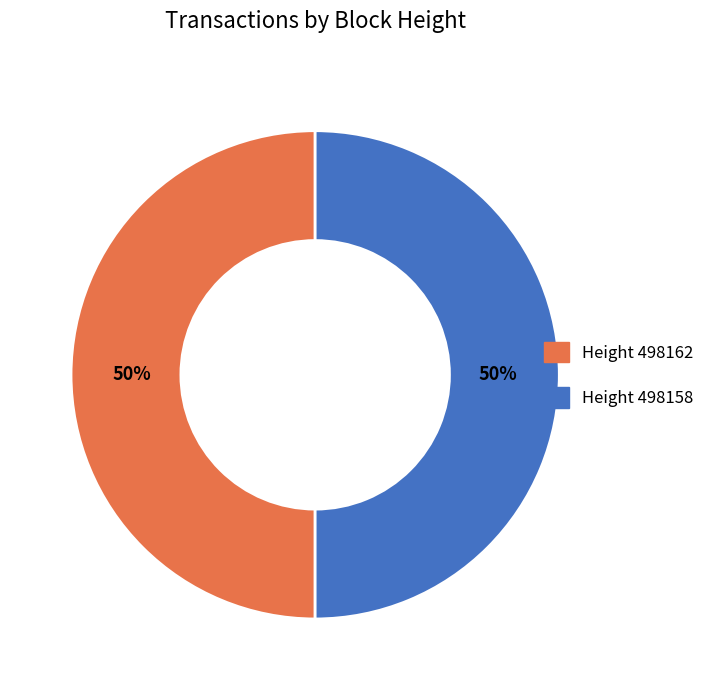

To the nearest percent, what is the average slice percentage?

50%